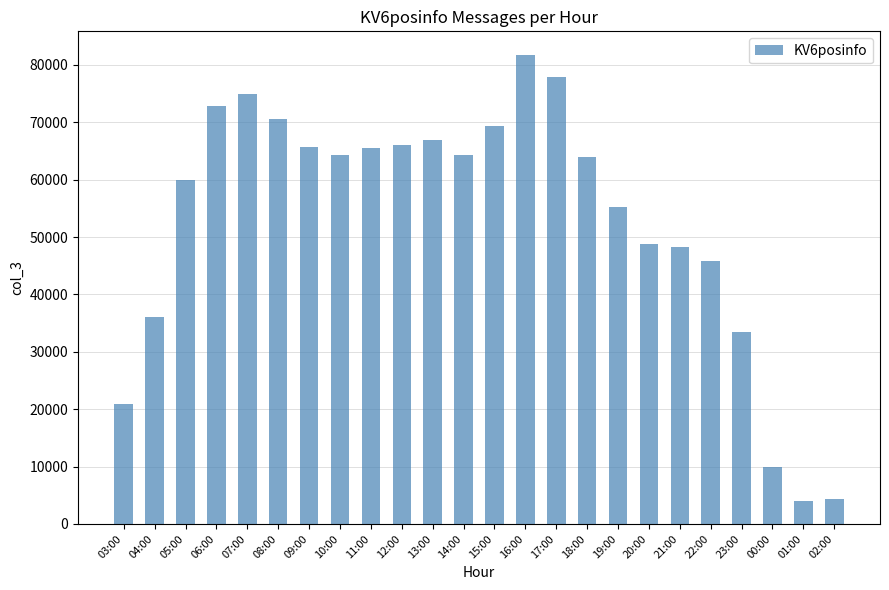

What is the minimum value shown in the chart?

4047